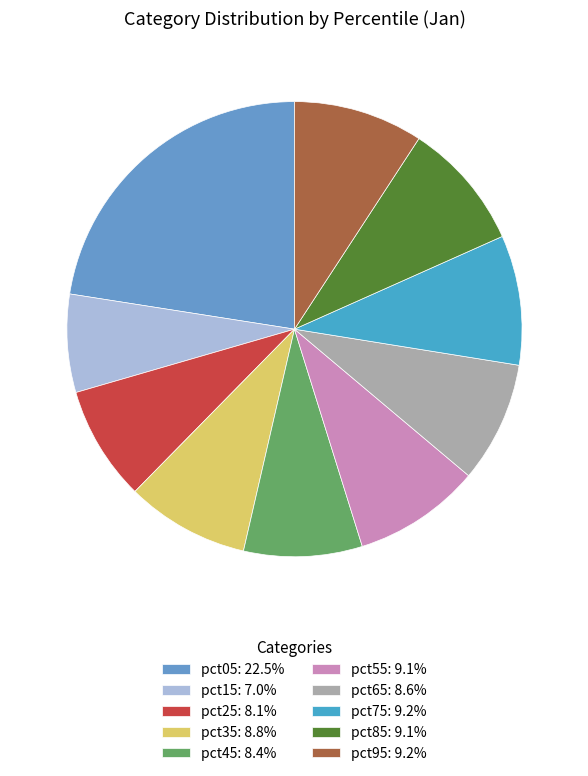

To the nearest percent, what percentage of the pie is pct85?

9%